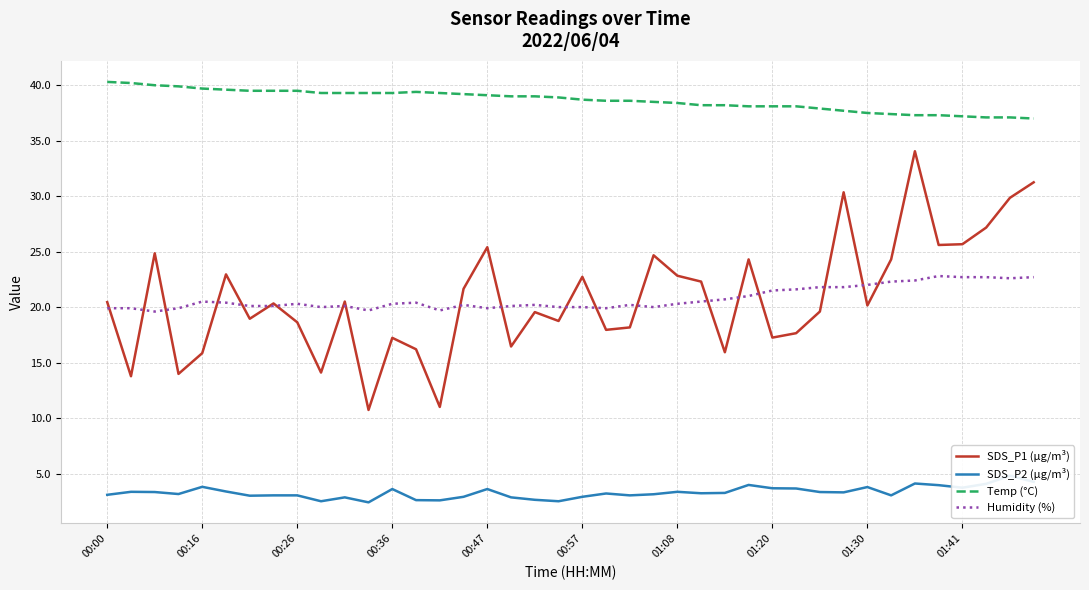

True or false: Temp (°C) and Humidity (%) cross at least once.

False